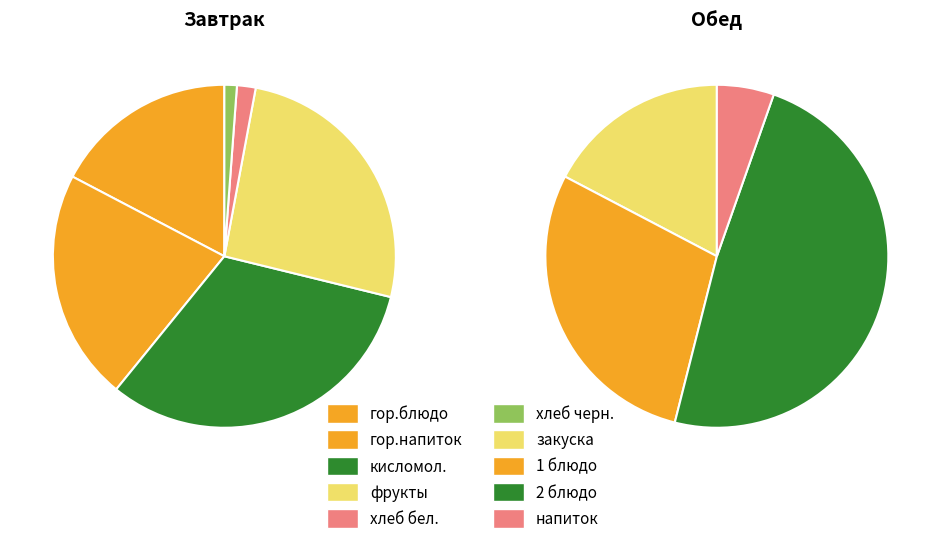

Which slice is the smallest?

хлеб черн.